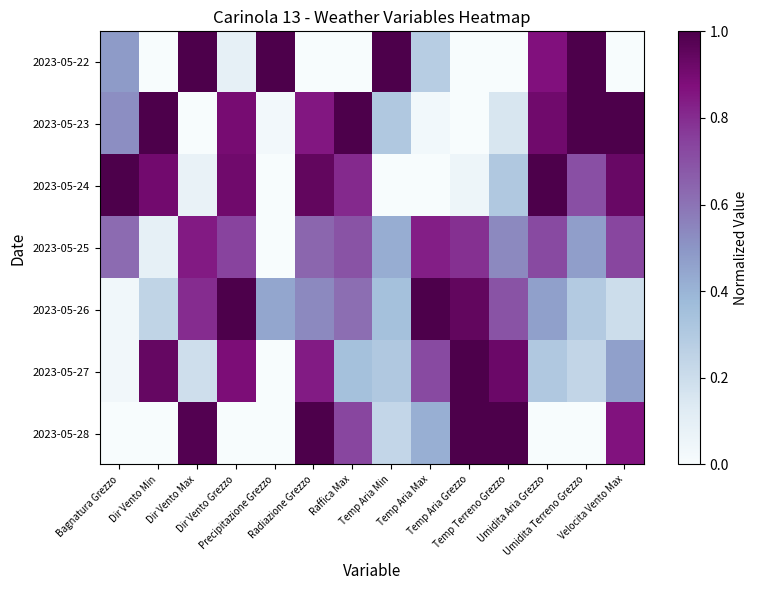

Reading left to right, what are all the values shown in this chart?

2023-05-22: Bagnatura Grezzo=0.5	Dir Vento Min=0.0	Dir Vento Max=1.0	Dir Vento Grezzo=0.1	Precipitazione Grezzo=1.0	Radiazione Grezzo=0.0	Raffica Max=0.0	Temp Aria Min=1.0	Temp Aria Max=0.3	Temp Aria Grezzo=0.0	Temp Terreno Grezzo=0.0	Umidita Aria Grezzo=0.9	Umidita Terreno Grezzo=1.0	Velocita Vento Max=0.0
2023-05-23: Bagnatura Grezzo=0.5	Dir Vento Min=1.0	Dir Vento Max=0.0	Dir Vento Grezzo=0.9	Precipitazione Grezzo=0.0	Radiazione Grezzo=0.9	Raffica Max=1.0	Temp Aria Min=0.3	Temp Aria Max=0.0	Temp Aria Grezzo=0.0	Temp Terreno Grezzo=0.2	Umidita Aria Grezzo=0.9	Umidita Terreno Grezzo=1.0	Velocita Vento Max=1.0
2023-05-24: Bagnatura Grezzo=1.0	Dir Vento Min=0.9	Dir Vento Max=0.1	Dir Vento Grezzo=0.9	Precipitazione Grezzo=0.0	Radiazione Grezzo=0.9	Raffica Max=0.8	Temp Aria Min=0.0	Temp Aria Max=0.0	Temp Aria Grezzo=0.1	Temp Terreno Grezzo=0.3	Umidita Aria Grezzo=1.0	Umidita Terreno Grezzo=0.7	Velocita Vento Max=0.9
2023-05-25: Bagnatura Grezzo=0.6	Dir Vento Min=0.1	Dir Vento Max=0.8	Dir Vento Grezzo=0.7	Precipitazione Grezzo=0.0	Radiazione Grezzo=0.6	Raffica Max=0.7	Temp Aria Min=0.4	Temp Aria Max=0.8	Temp Aria Grezzo=0.8	Temp Terreno Grezzo=0.5	Umidita Aria Grezzo=0.7	Umidita Terreno Grezzo=0.5	Velocita Vento Max=0.7
2023-05-26: Bagnatura Grezzo=0.0	Dir Vento Min=0.2	Dir Vento Max=0.8	Dir Vento Grezzo=1.0	Precipitazione Grezzo=0.4	Radiazione Grezzo=0.5	Raffica Max=0.6	Temp Aria Min=0.3	Temp Aria Max=1.0	Temp Aria Grezzo=0.9	Temp Terreno Grezzo=0.7	Umidita Aria Grezzo=0.5	Umidita Terreno Grezzo=0.3	Velocita Vento Max=0.2
2023-05-27: Bagnatura Grezzo=0.0	Dir Vento Min=0.9	Dir Vento Max=0.2	Dir Vento Grezzo=0.9	Precipitazione Grezzo=0.0	Radiazione Grezzo=0.8	Raffica Max=0.3	Temp Aria Min=0.3	Temp Aria Max=0.7	Temp Aria Grezzo=1.0	Temp Terreno Grezzo=0.9	Umidita Aria Grezzo=0.3	Umidita Terreno Grezzo=0.2	Velocita Vento Max=0.5
2023-05-28: Bagnatura Grezzo=0.0	Dir Vento Min=0.0	Dir Vento Max=1.0	Dir Vento Grezzo=0.0	Precipitazione Grezzo=0.0	Radiazione Grezzo=1.0	Raffica Max=0.7	Temp Aria Min=0.2	Temp Aria Max=0.4	Temp Aria Grezzo=1.0	Temp Terreno Grezzo=1.0	Umidita Aria Grezzo=0.0	Umidita Terreno Grezzo=0.0	Velocita Vento Max=0.9